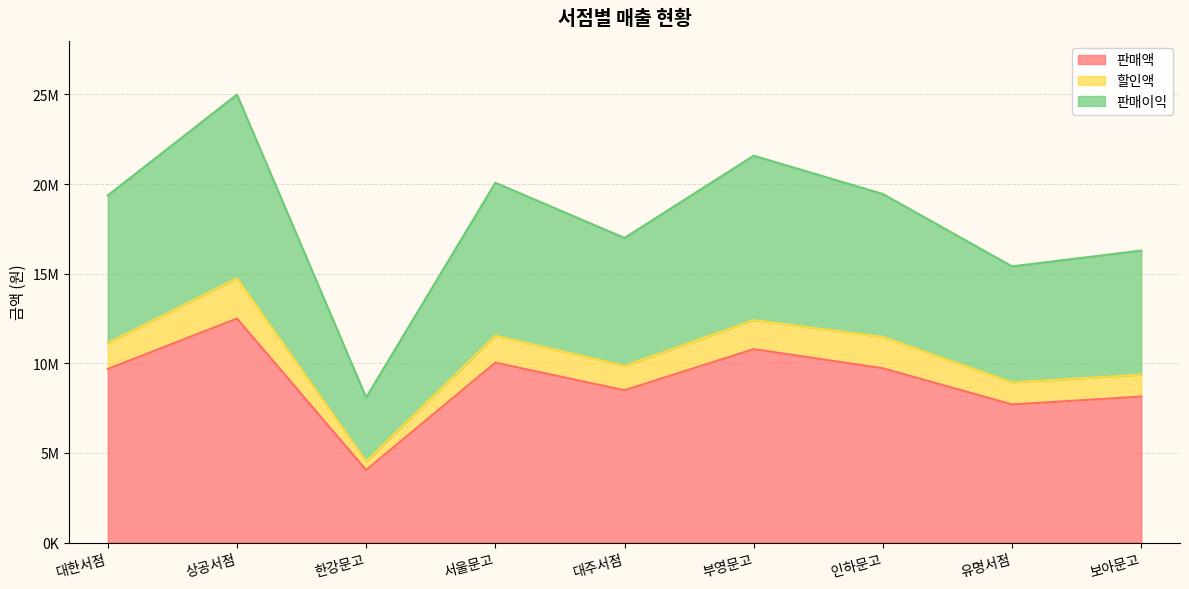

Does the chart display data point markers on the line(s)?

No